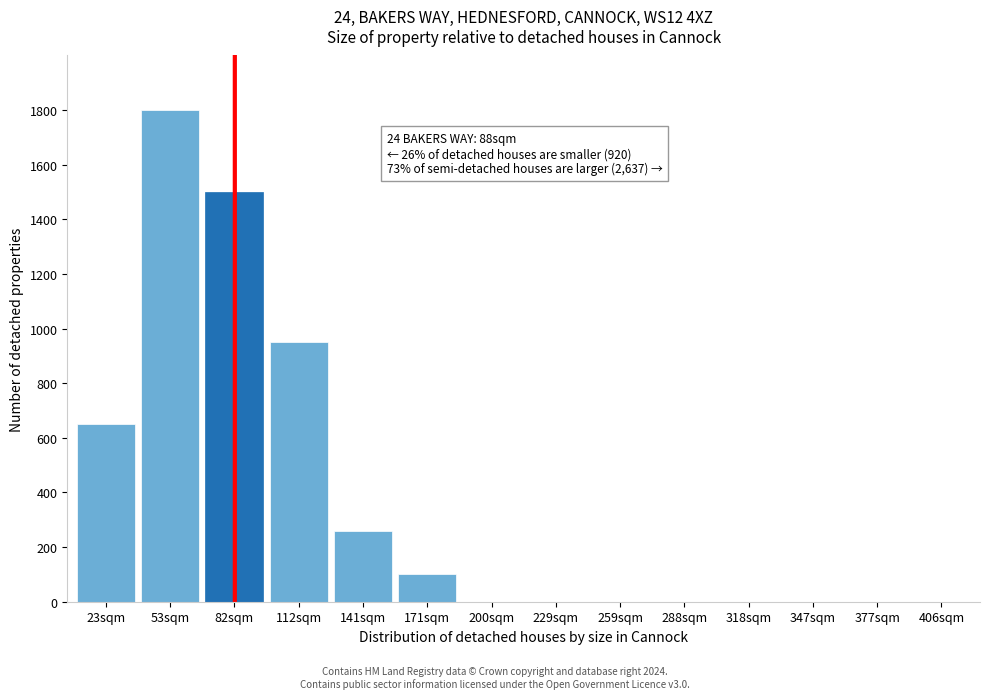

Reading left to right, list all the values displayed in this chart.

23sqm=650	53sqm=1800	82sqm=1500	112sqm=950	141sqm=260	171sqm=100	200sqm=0	229sqm=0	259sqm=0	288sqm=0	318sqm=0	347sqm=0	377sqm=0	406sqm=0